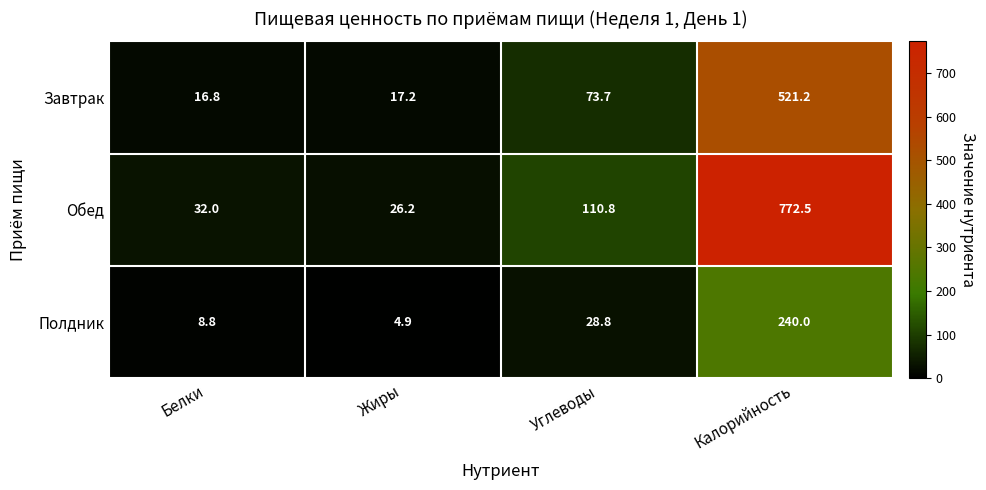

At how many categories does at least one series exceed 526?

1